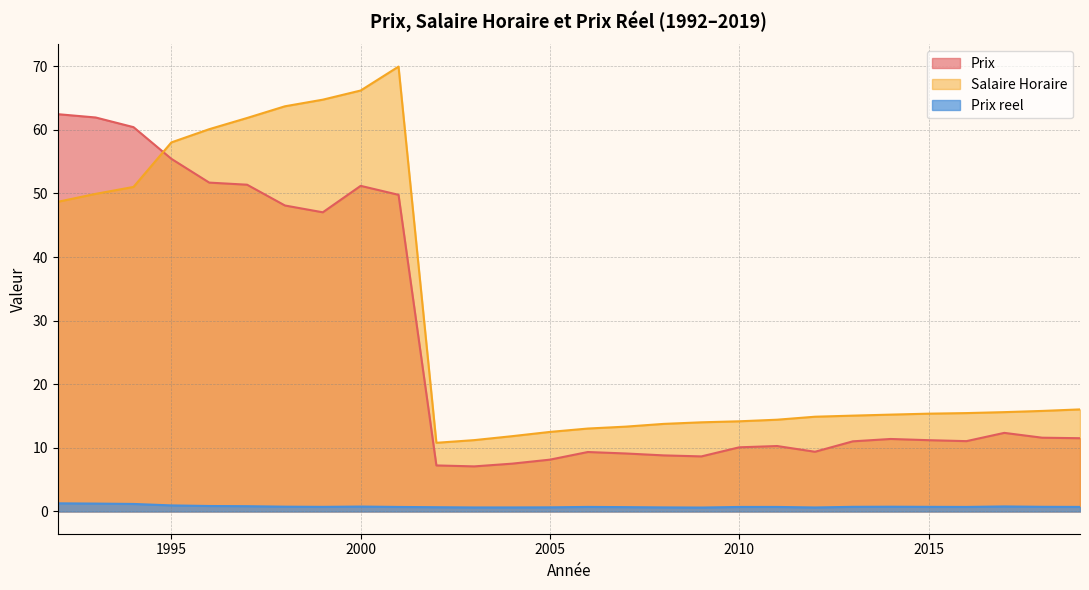

What is the difference between the Prix reel values at 1994 and 1992?

0.1